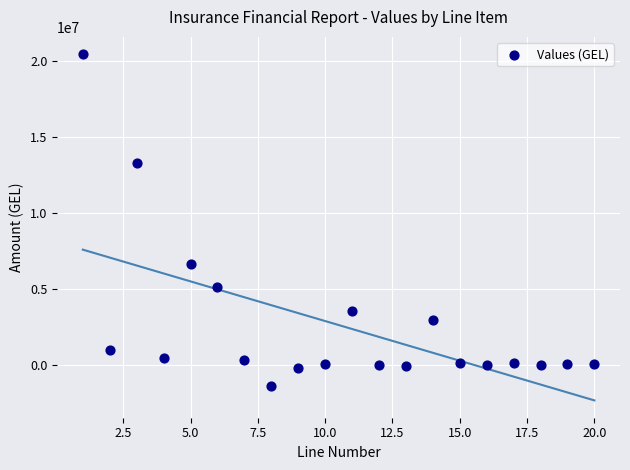

What Y value in the scatter plot is closest to 9508897?

6597186.0